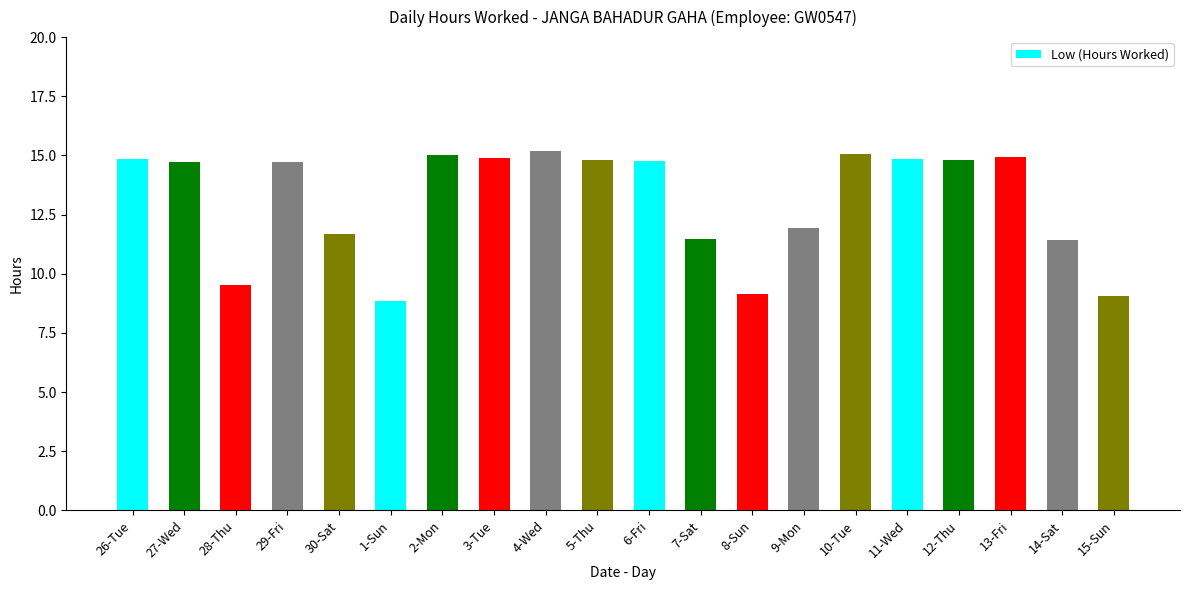

What is the difference between the values at 28-Thu and 14-Sat?

1.9